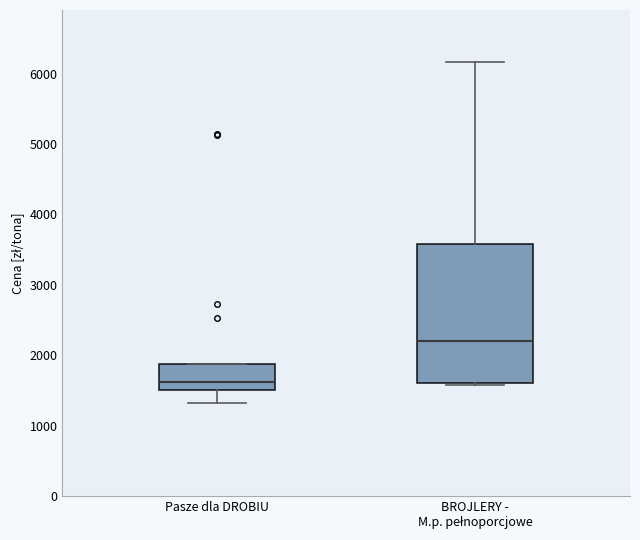

Reading left to right, transcribe this box plot: for each box, give where its median line is, the range the box spans, and where its two whiskers end, as read against the y-axis. The values are not printed on the chart, so give them approximately, as read against the axis.

Pasze dla DROBIU: median 1600, box 1500 to 1900, whiskers 1300 to 1900
BROJLERY - M.p. pełnoporcjowe: median 2200, box 1600 to 3600, whiskers 1600 to 6200